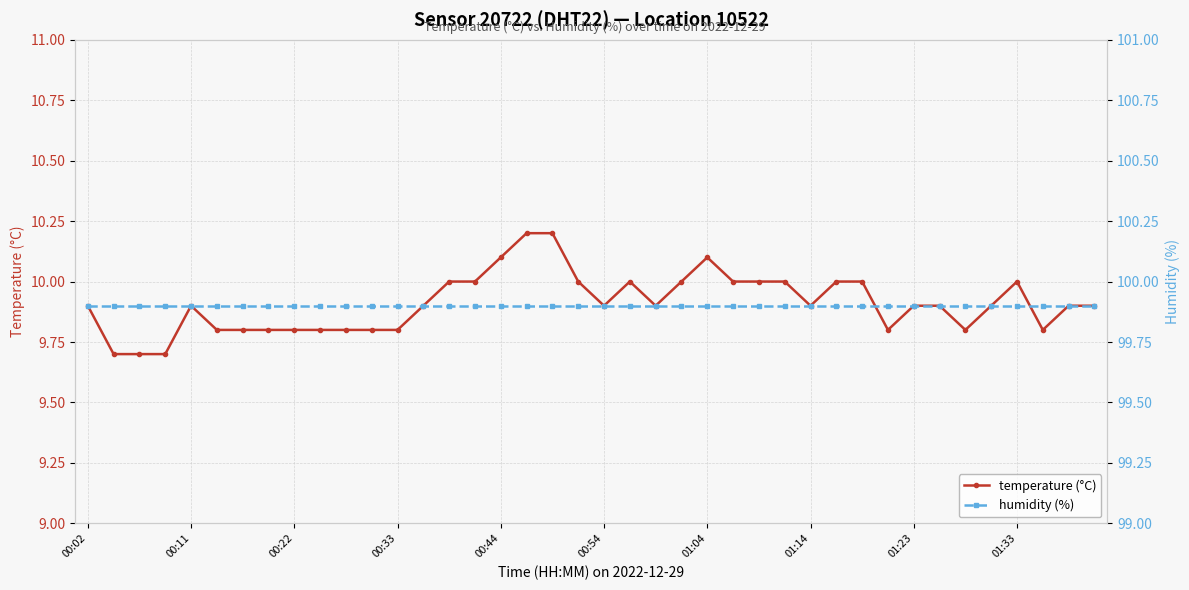

Is it true that temperature (°C) equals 9.9 at 00:02?

True